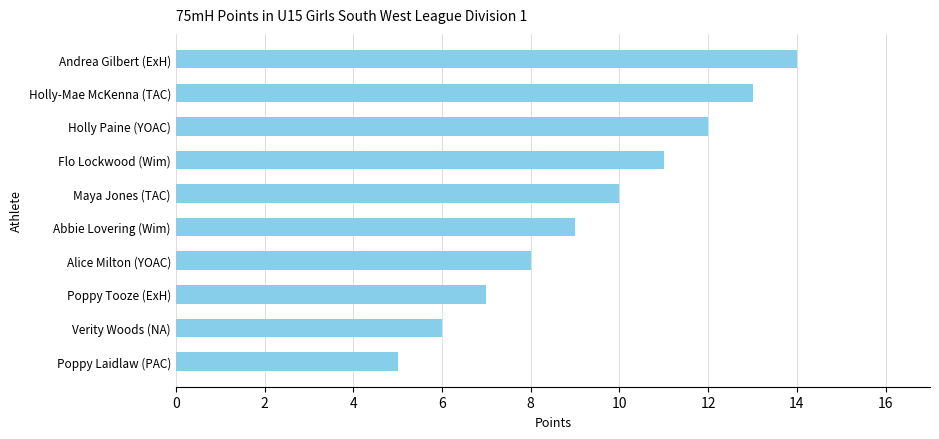

What is the greatest value displayed?

14